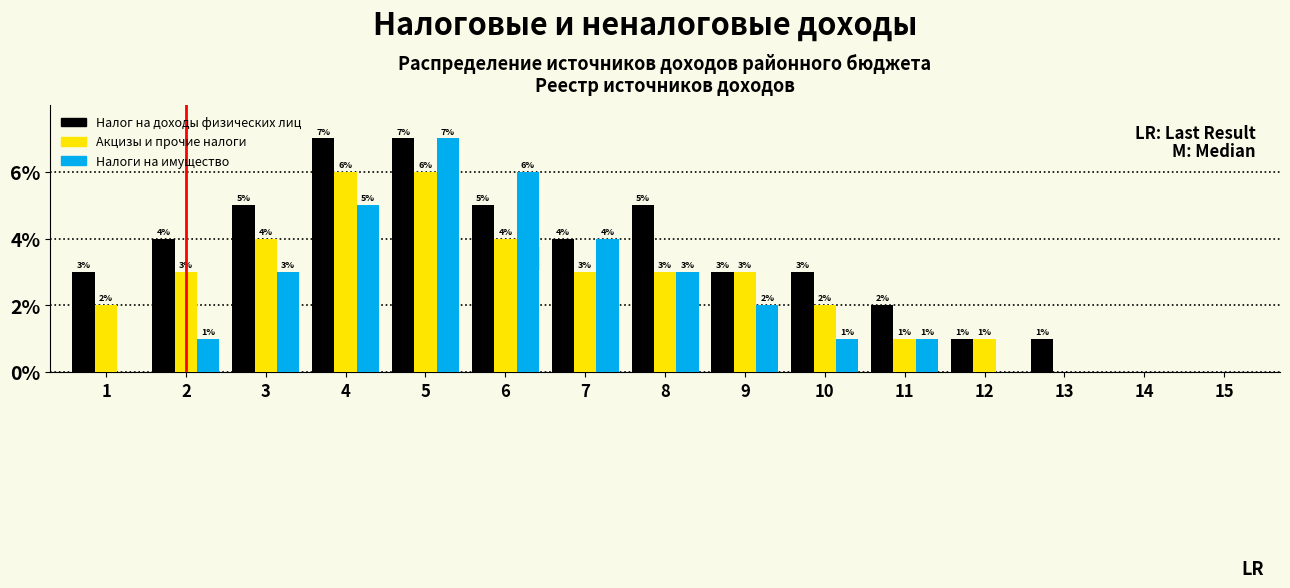

What is the maximum value shown in the chart?

7